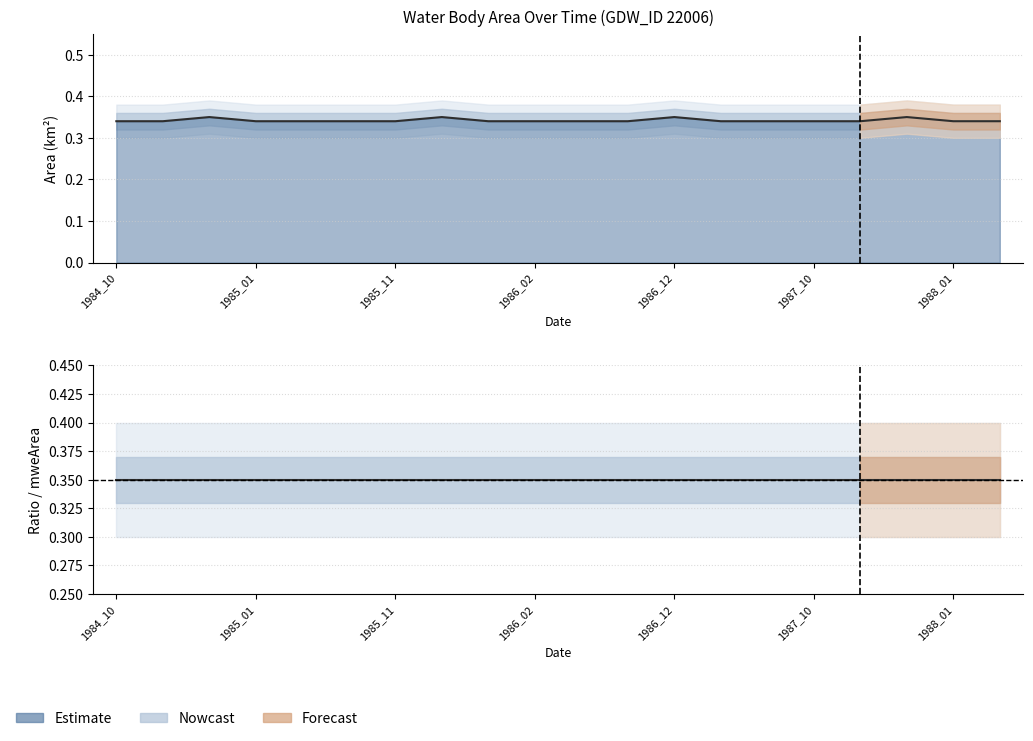

At how many categories does at least one series exceed 0?

20